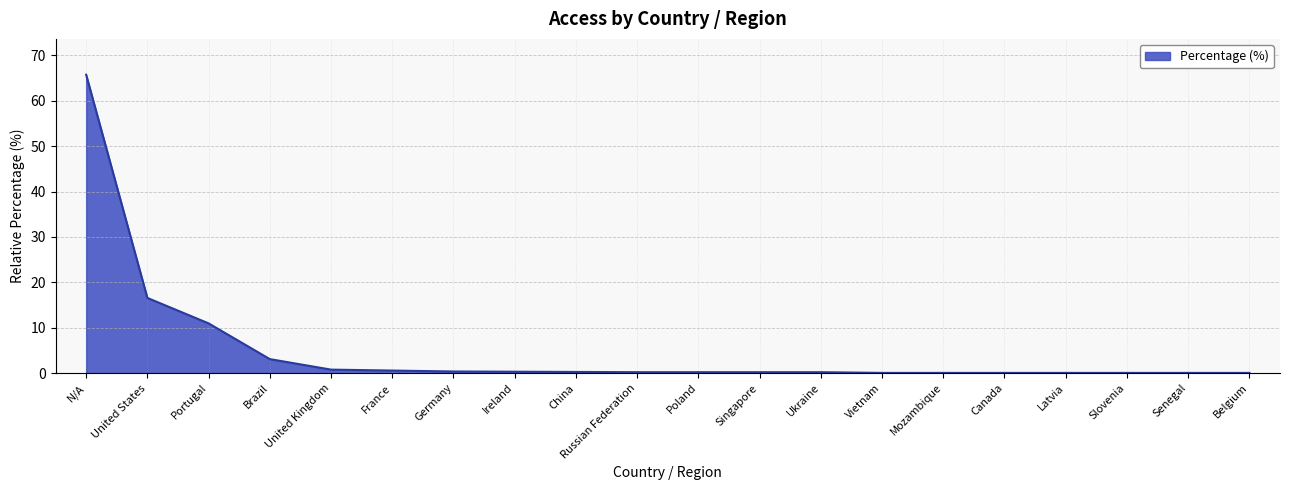

What position from the left is Mozambique?

15